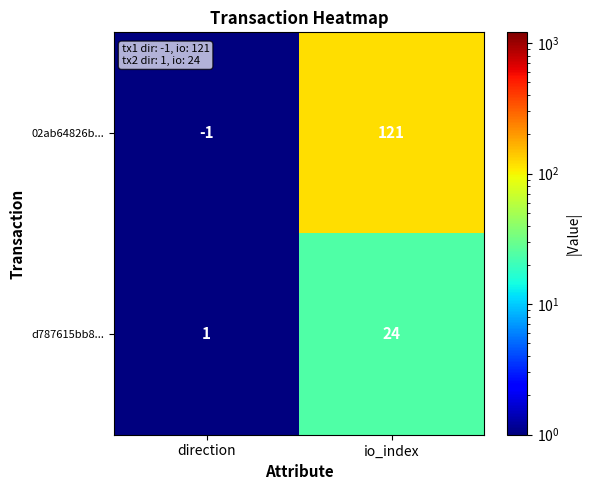

What is the difference between the d787615bb8... values at io_index and direction?

23